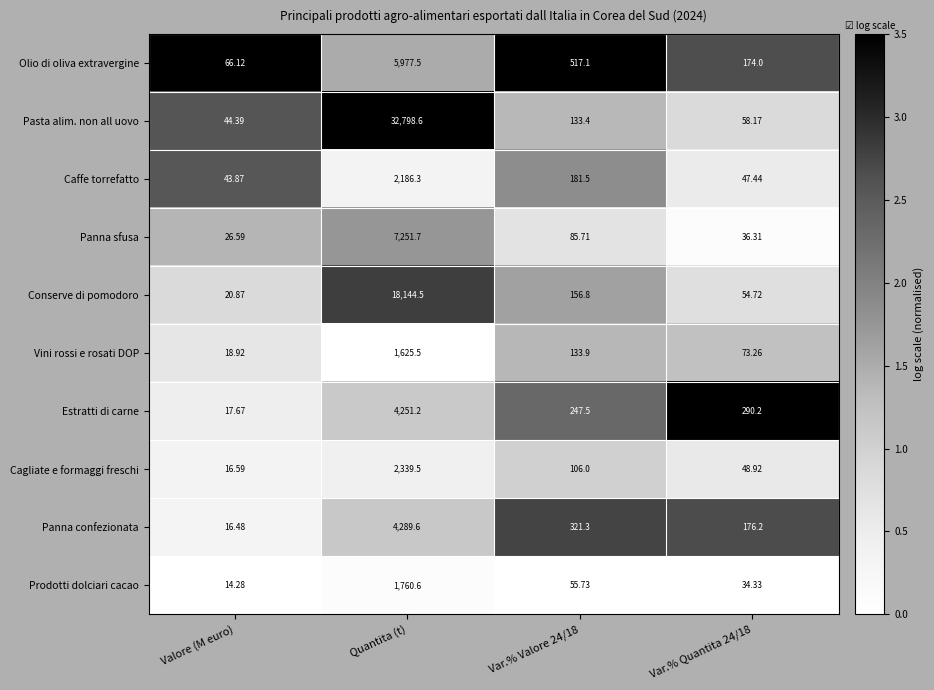

Count the number of categories in the chart.

4